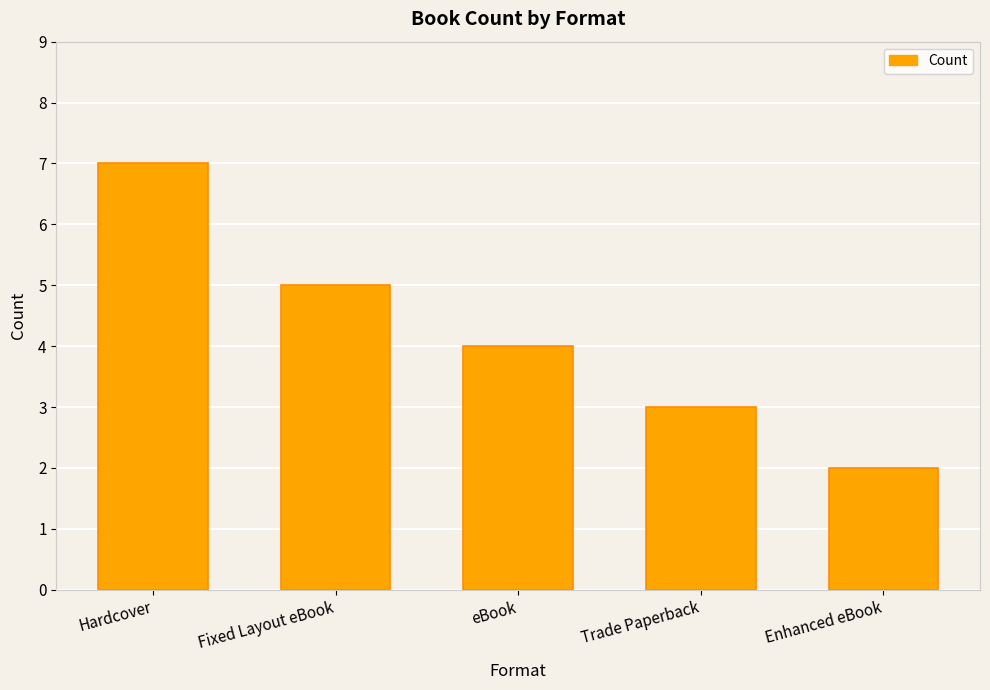

Are the bars horizontal?

No